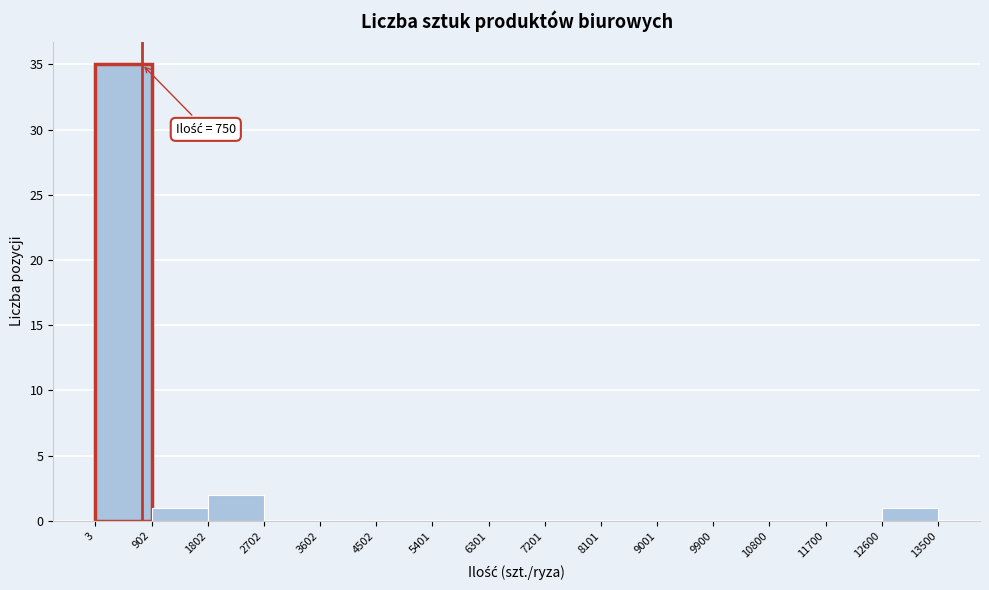

Over which range of the x-axis is the bar tallest?

3 to 902